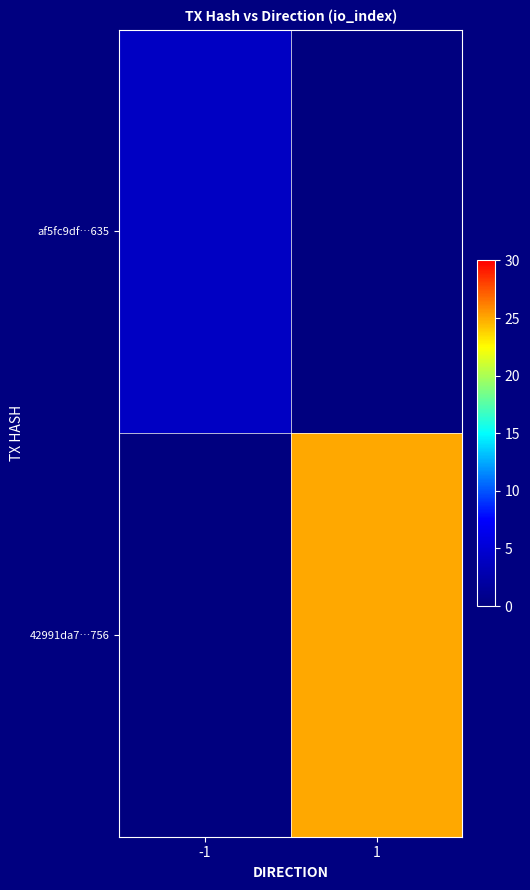

Which has a higher value, -1 or 1?

-1